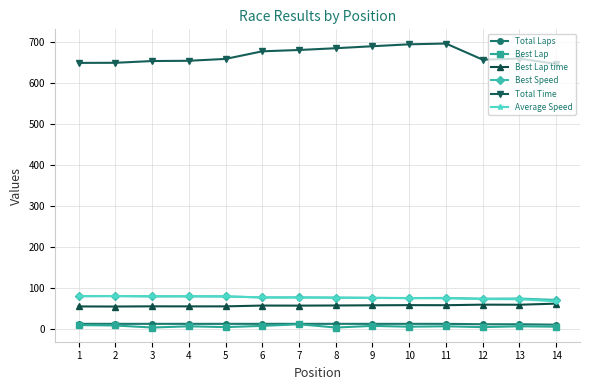

What is the spread (max minus min) of values at 13?

654.1